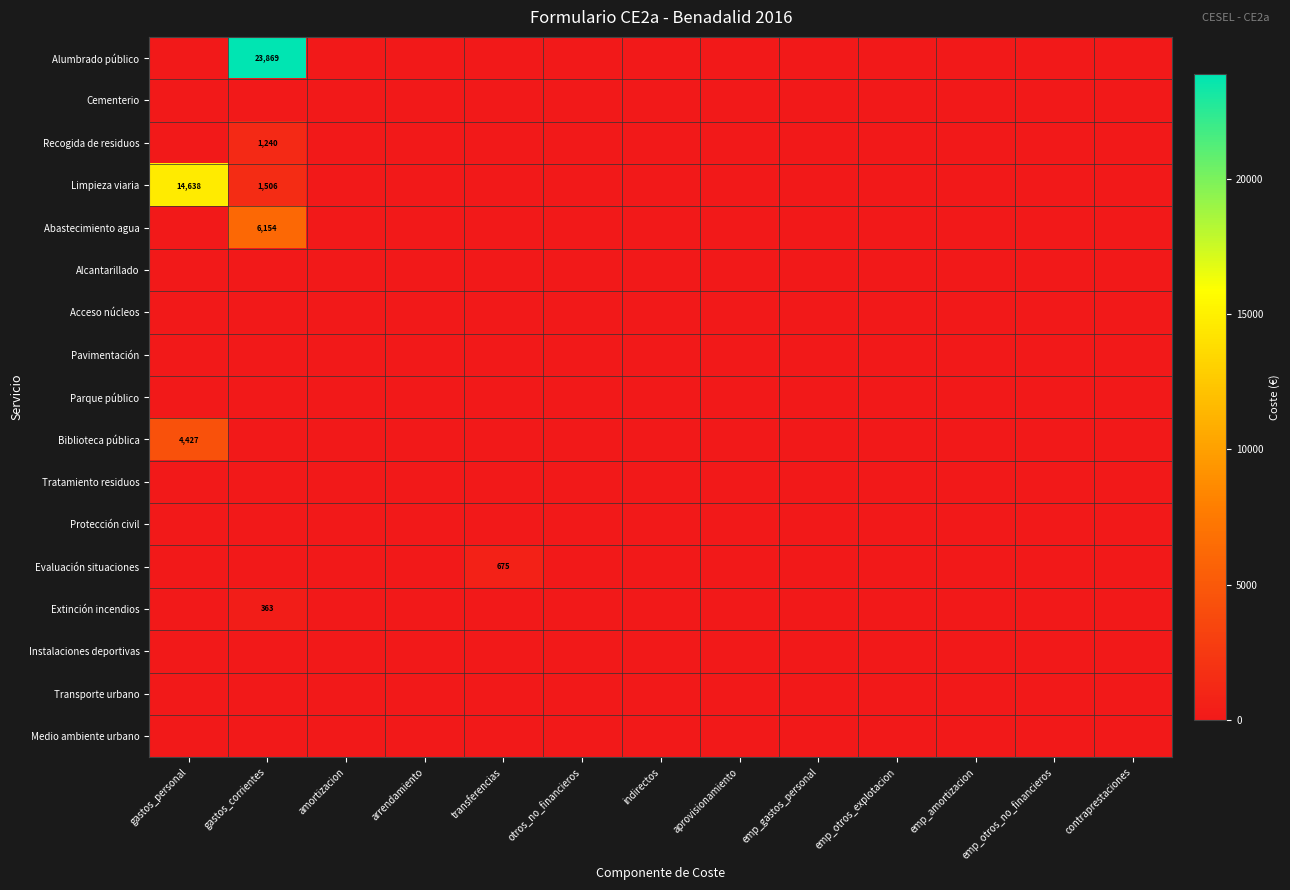

Is it true that Recogida de residuos equals 275 at gastos_corrientes?

False